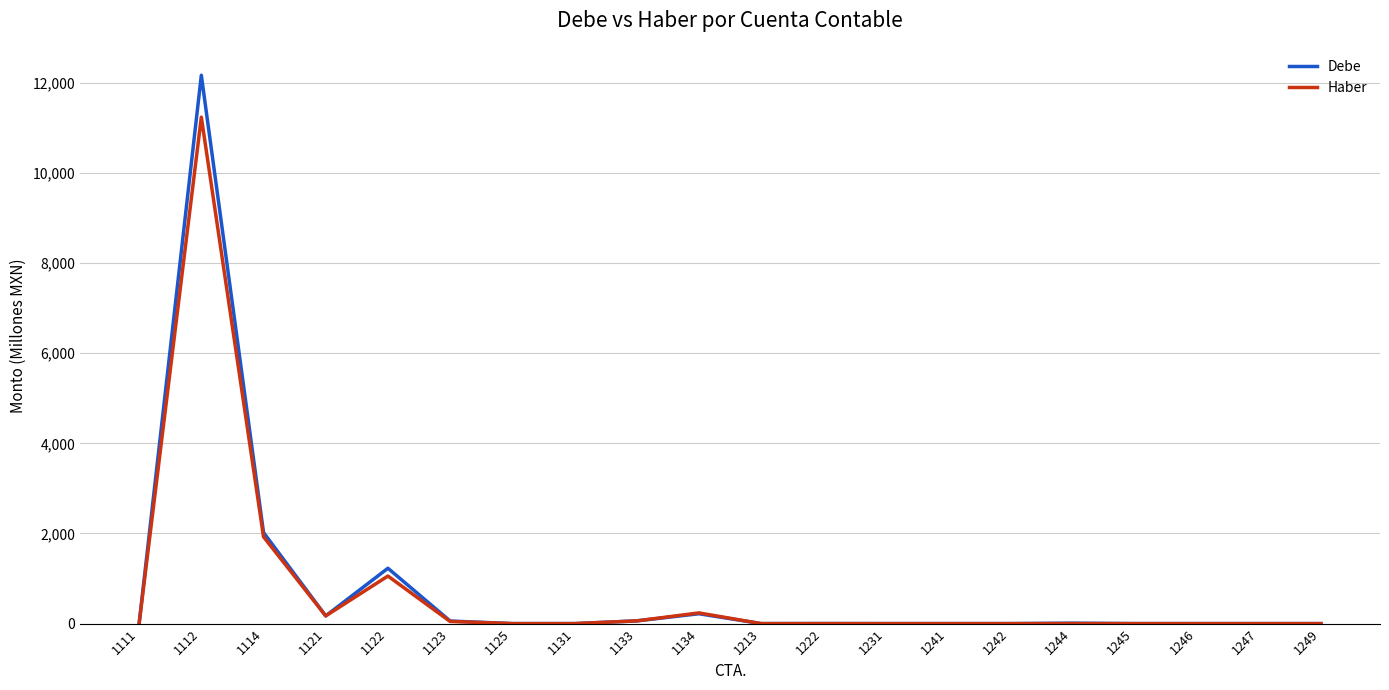

Does the chart display data point markers on the line(s)?

No